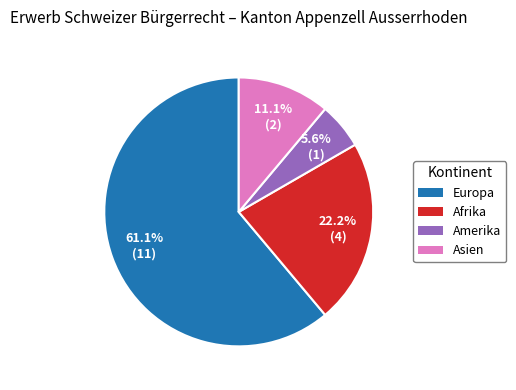

Is there a majority slice in this chart?

Yes